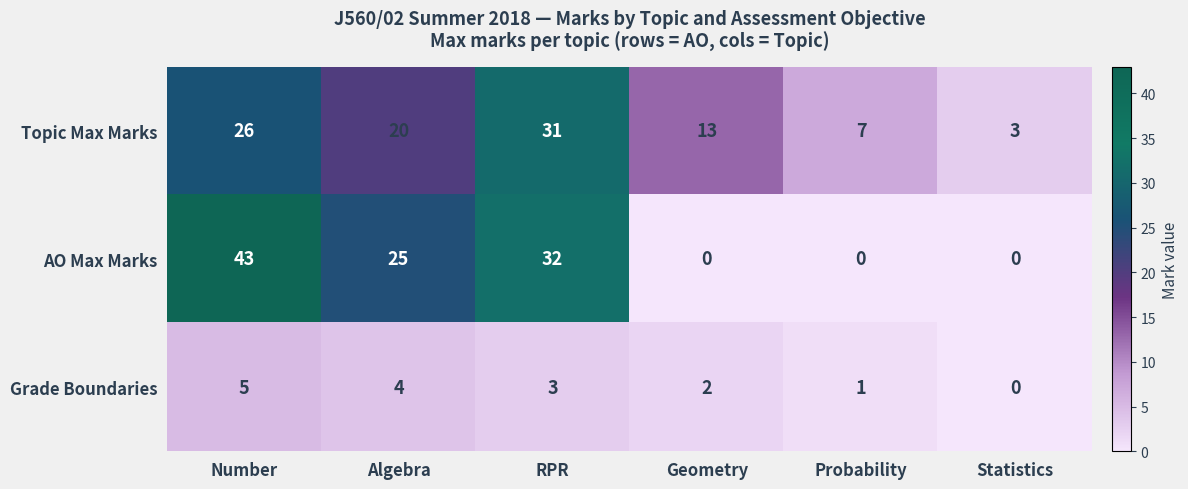

Reading left to right, list all the values displayed in this chart.

Topic Max Marks: Number=26	Algebra=20	RPR=31	Geometry=13	Probability=7	Statistics=3
AO Max Marks: Number=43	Algebra=25	RPR=32	Geometry=0	Probability=0	Statistics=0
Grade Boundaries: Number=5	Algebra=4	RPR=3	Geometry=2	Probability=1	Statistics=0